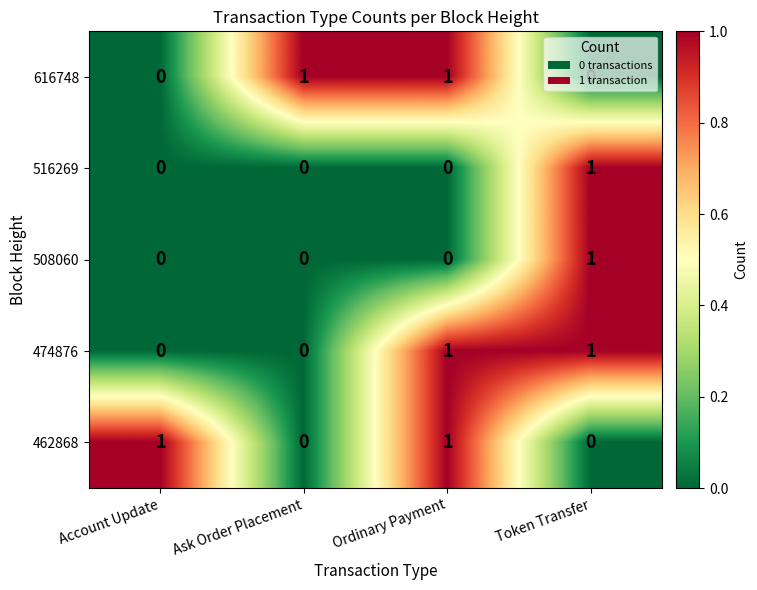

Count the 516269 values in the range 0 to 1.

4